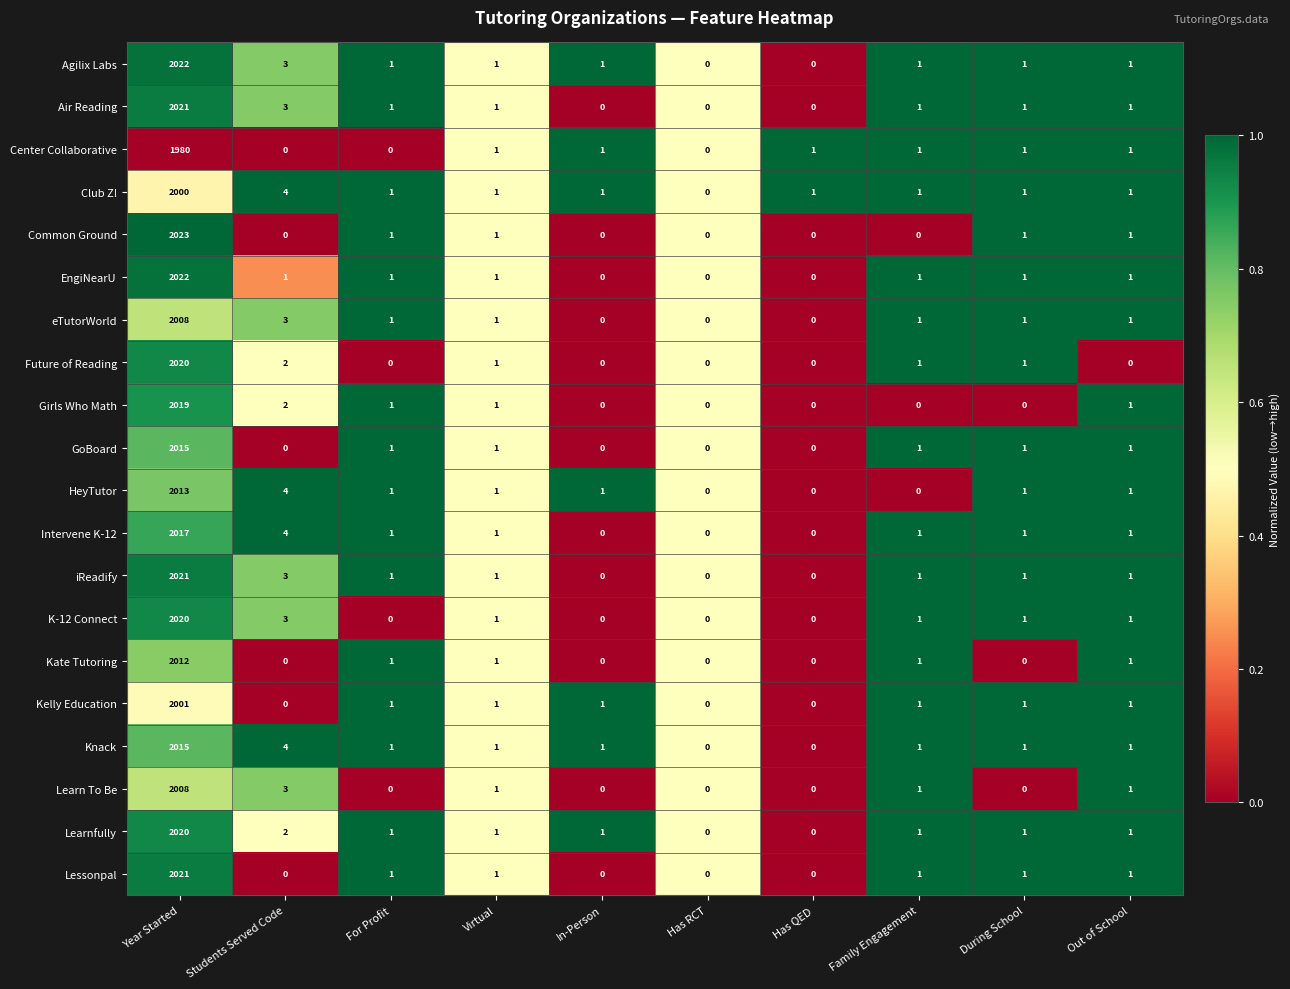

What is the sum of the Lessonpal values at Year Started and In-Person?

2021